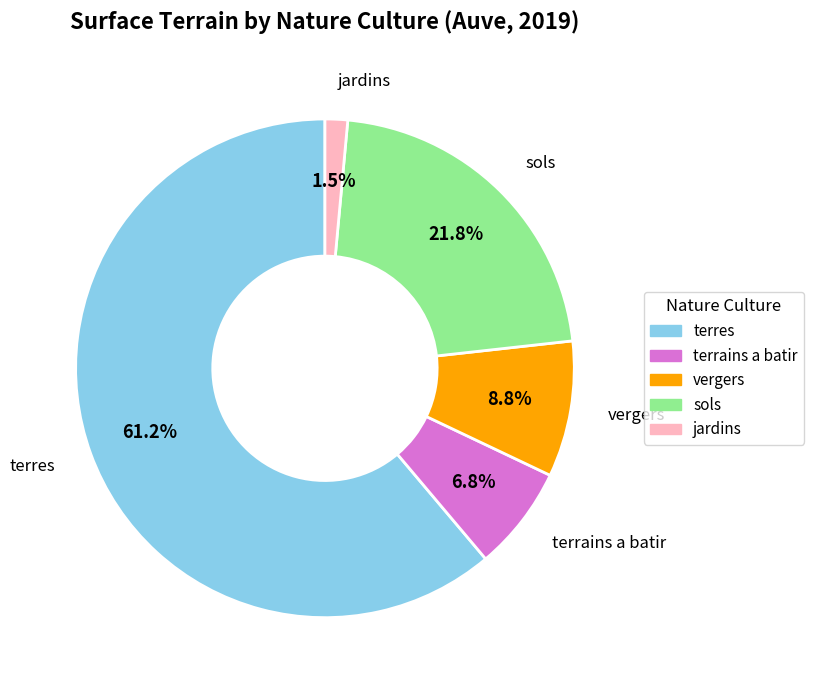

Does any single category account for the majority?

Yes